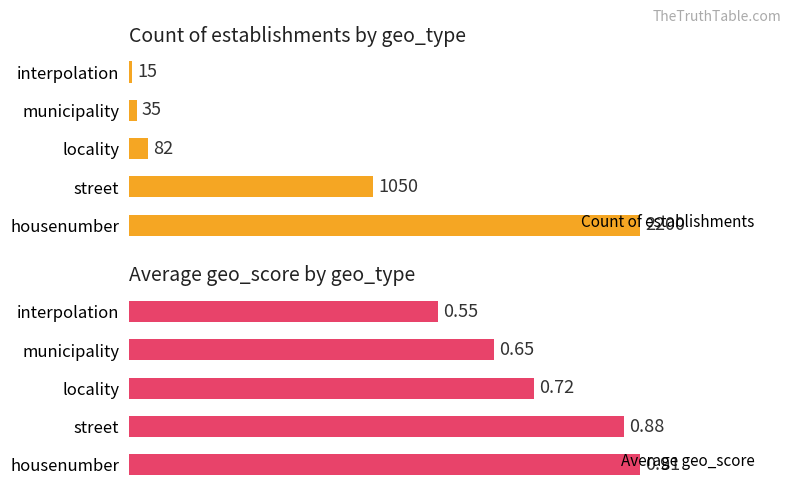

What is the average value of the Average geo_score series?

0.7